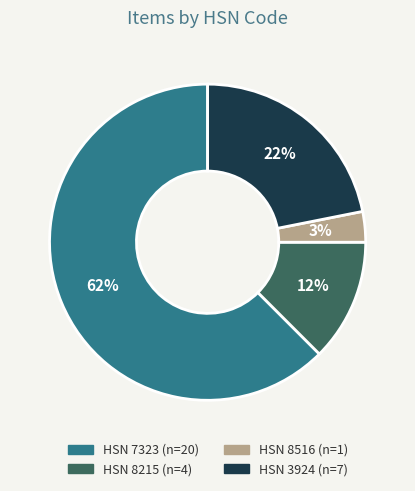

To the nearest percent, what is the average slice percentage?

25%